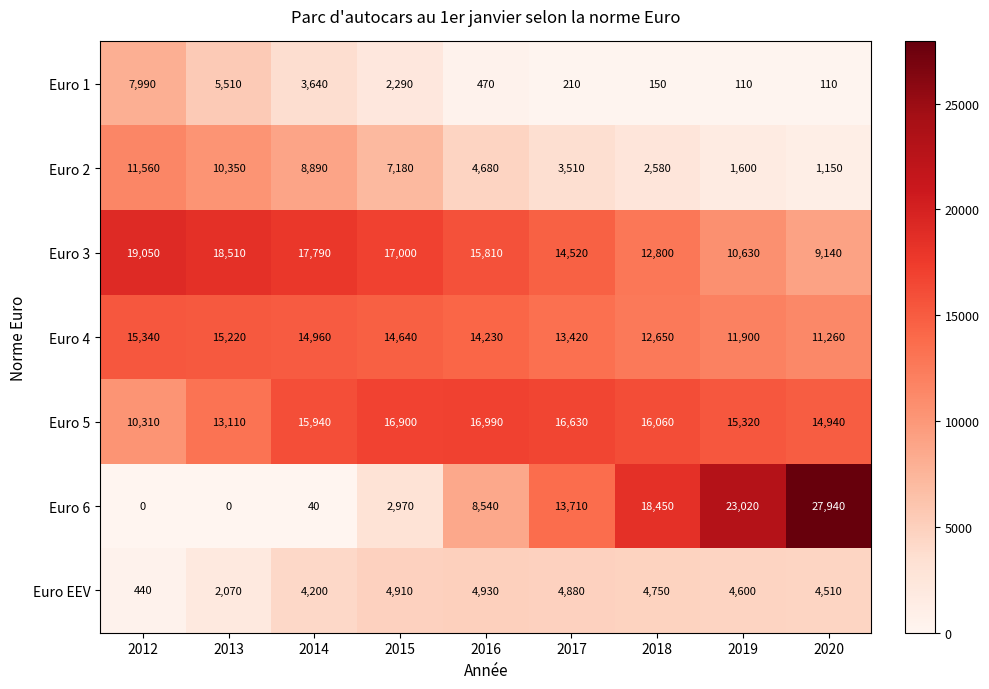

Which series has the largest range (max minus min)?

Euro 6